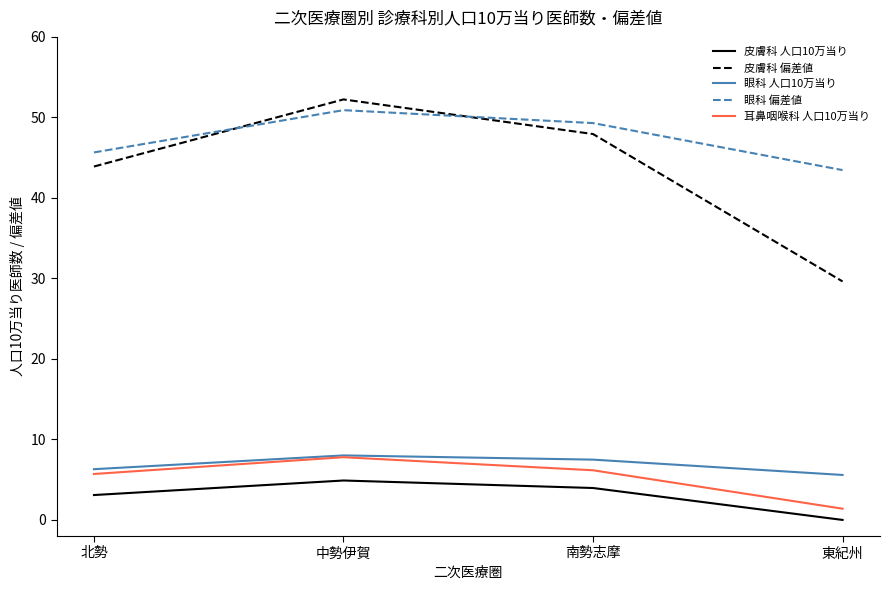

What is the approximate value of 耳鼻咽喉科 人口10万当り at 南勢志摩?

6.2